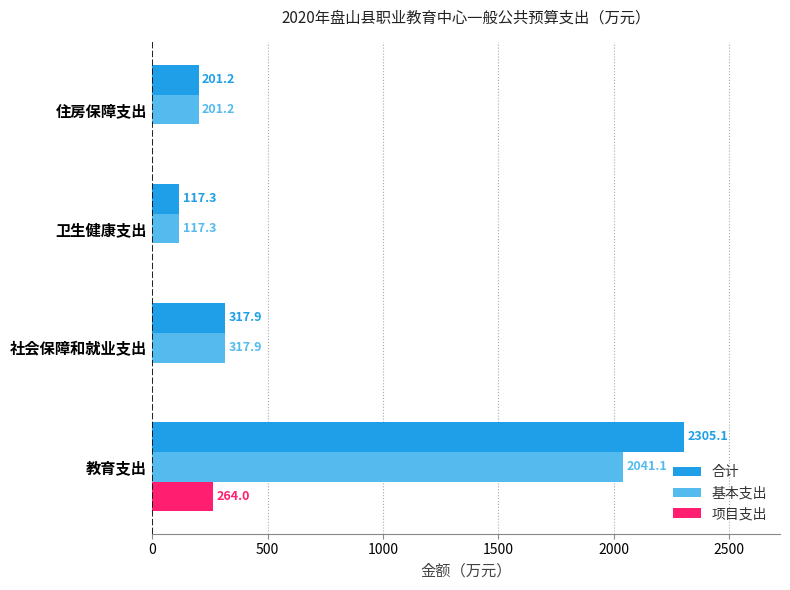

Is it true that 基本支出 equals 317.9 at 社会保障和就业支出?

True